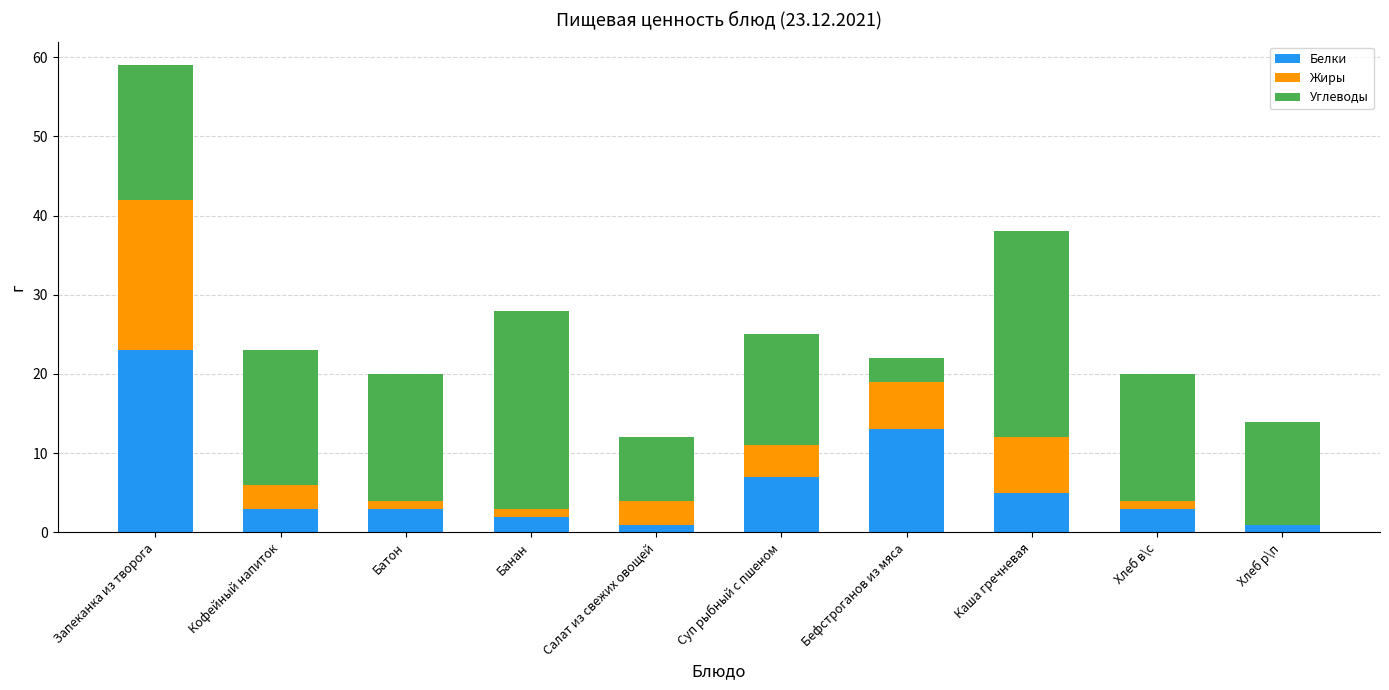

Reading left to right, what are the values for Белки?

Запеканка из творога=23	Кофейный напиток=3	Батон=3	Банан=2	Салат из свежих овощей=1	Суп рыбный с пшеном=7	Бефстроганов из мяса=13	Каша гречневая=5	Хлеб в\с=3	Хлеб р\п=1